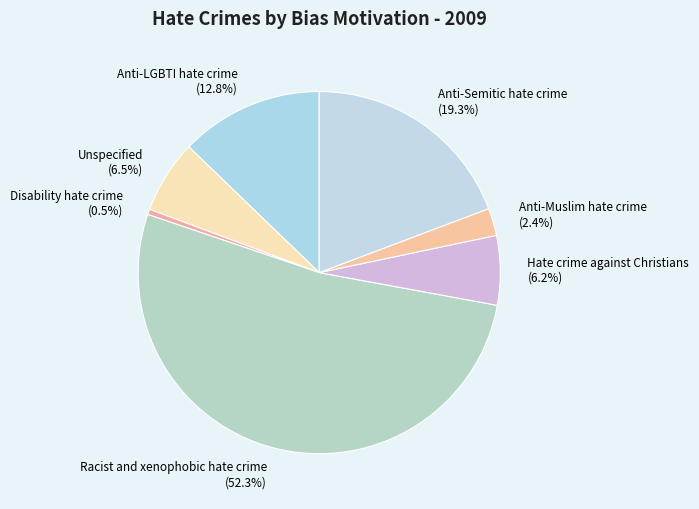

Which category has the biggest portion of the pie?

Racist and xenophobic hate crime